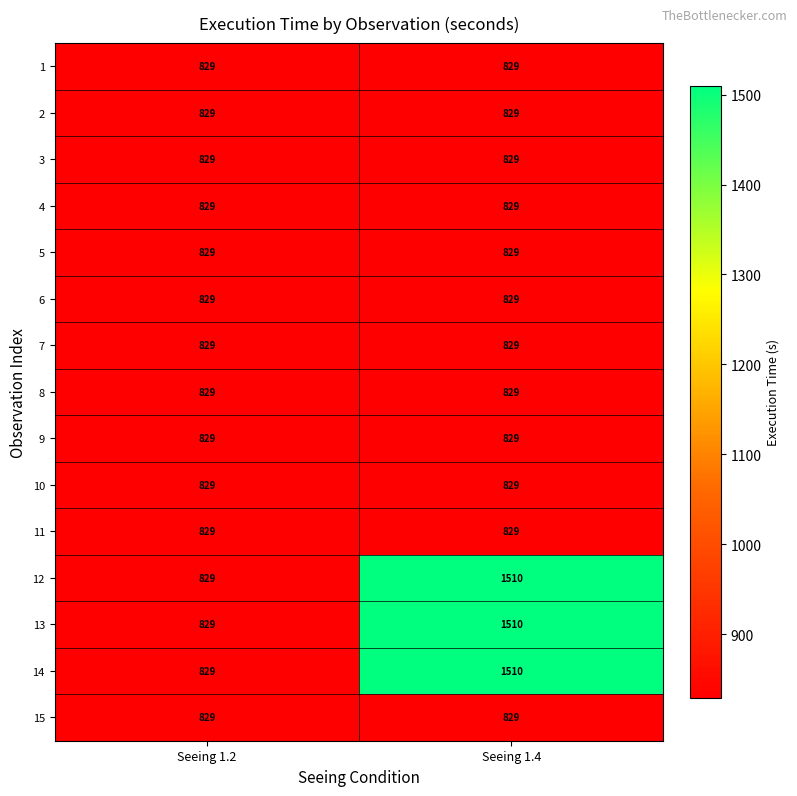

How many data points does each series have?

2